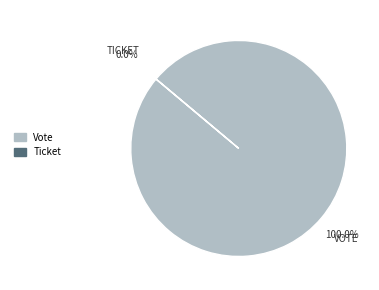

True or false: Vote accounts for 100% of the total.

True